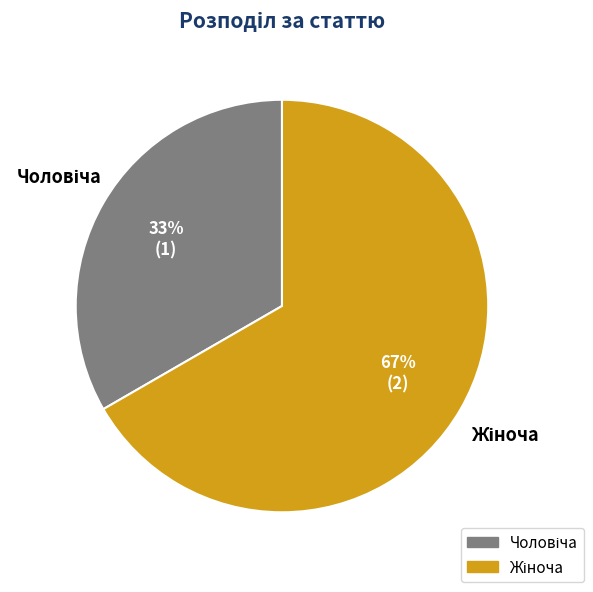

Does any single category account for the majority?

Yes